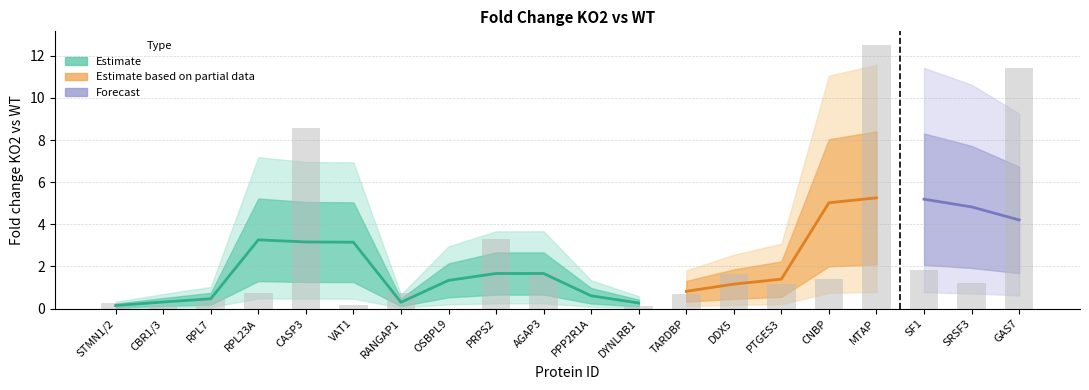

What is the change in value from RPL23A to SRSF3?

+0.4